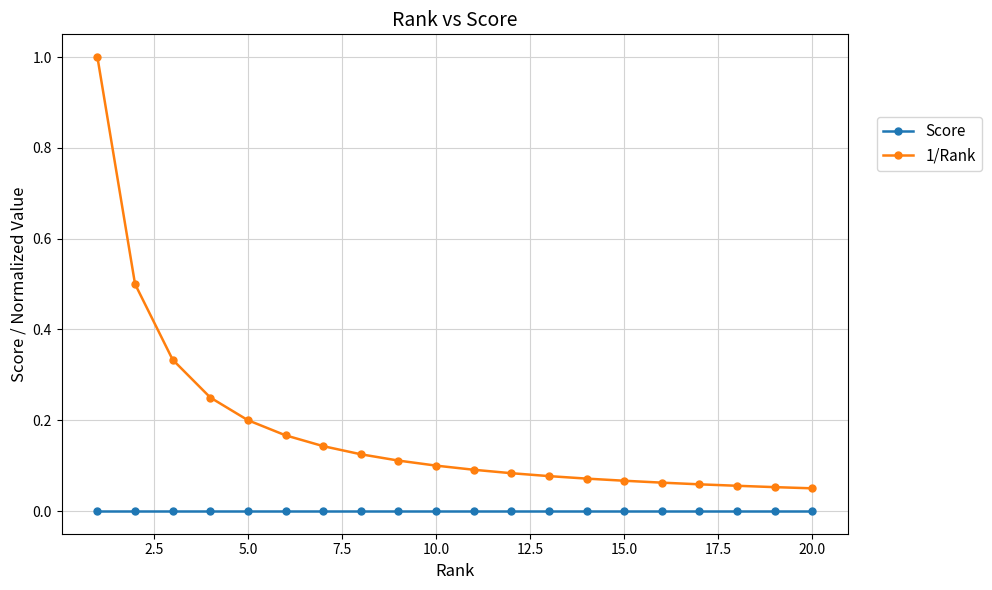

True or false: 1/Rank and Score cross at least once.

False